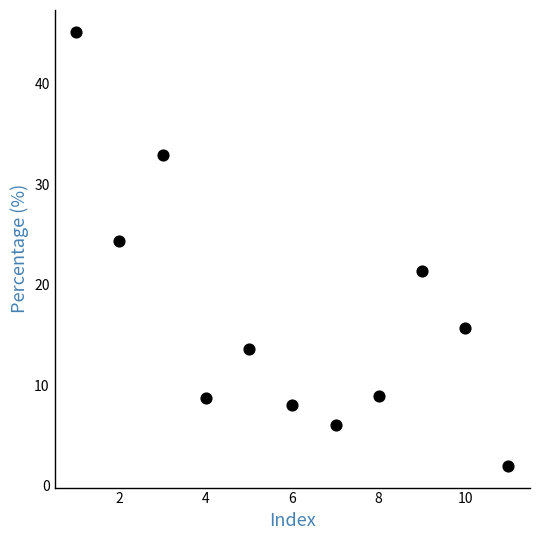

What is the average X value?

6.0